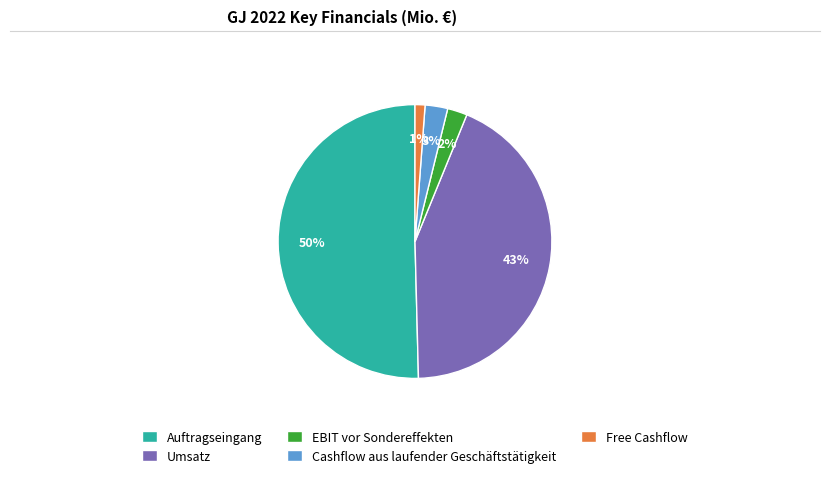

Which slice is the largest?

Auftragseingang